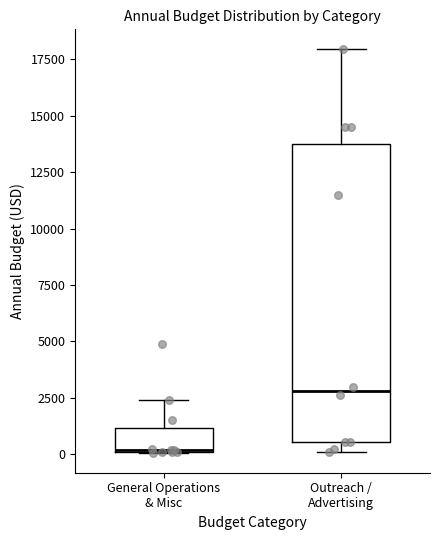

Where does the median line of the box for Outreach / Advertising sit on the y-axis? The values are not printed on the chart, so give them approximately, as read against the axis.

3000